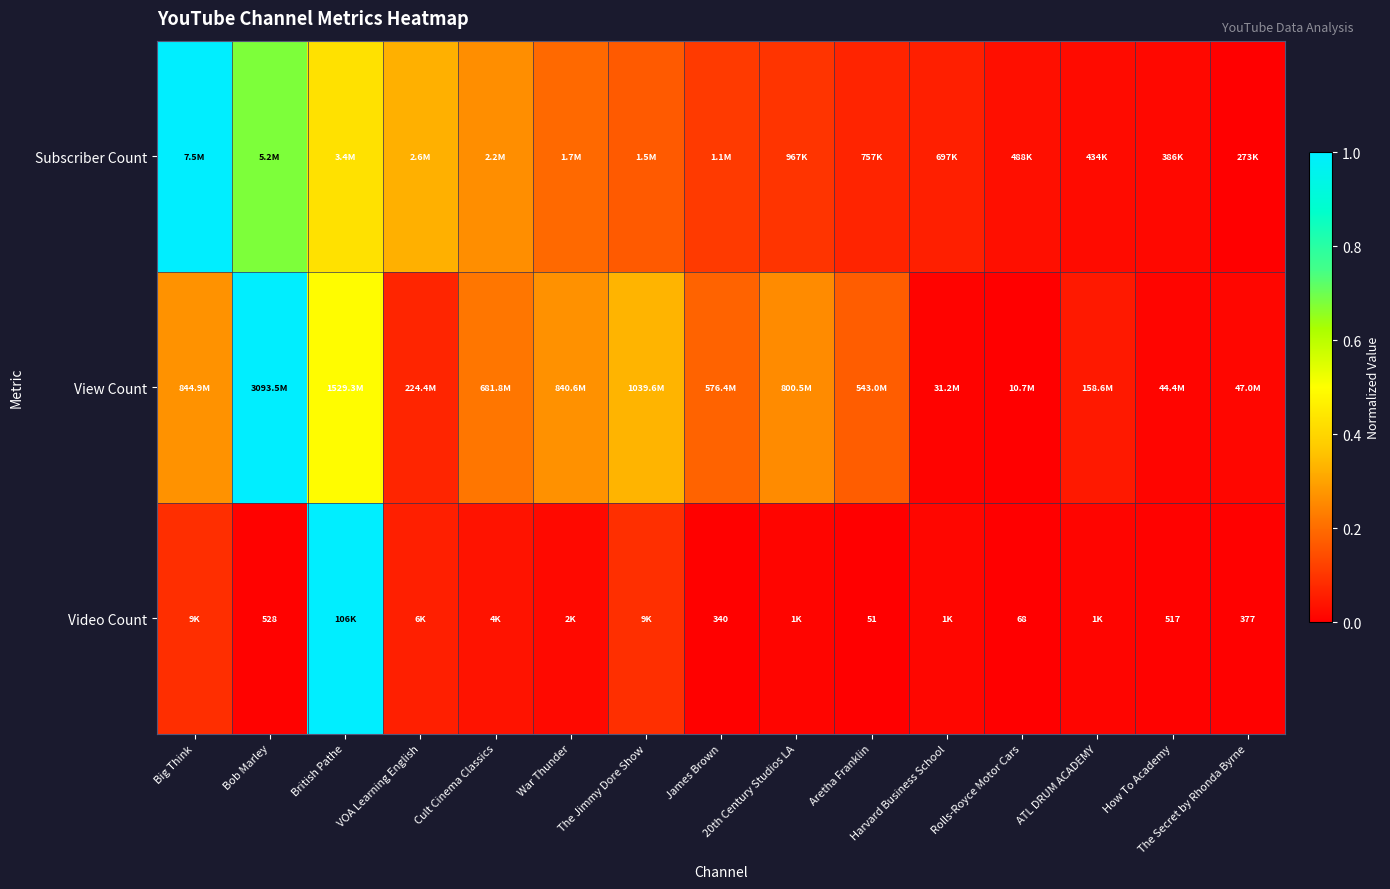

List the labels in order of View Count value, largest first.

Bob Marley, British Pathe, The Jimmy Dore Show, Big Think, War Thunder, 20th Century Studios LA, Cult Cinema Classics, James Brown, Aretha Franklin, VOA Learning English, ATL DRUM ACADEMY, The Secret by Rhonda Byrne, How To Academy, Harvard Business School, Rolls-Royce Motor Cars